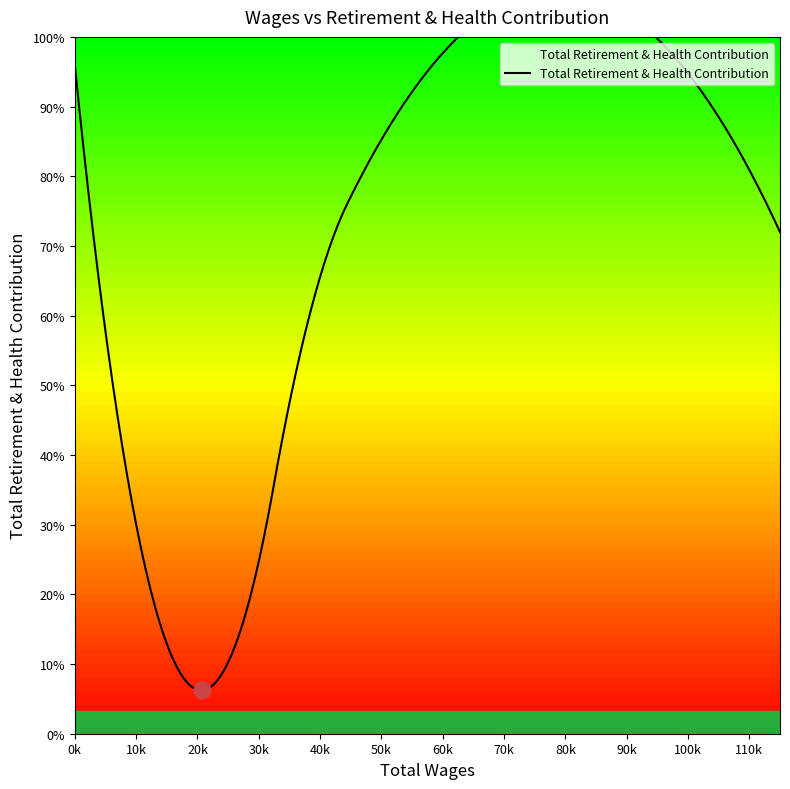

How many lines are shown in the chart?

1